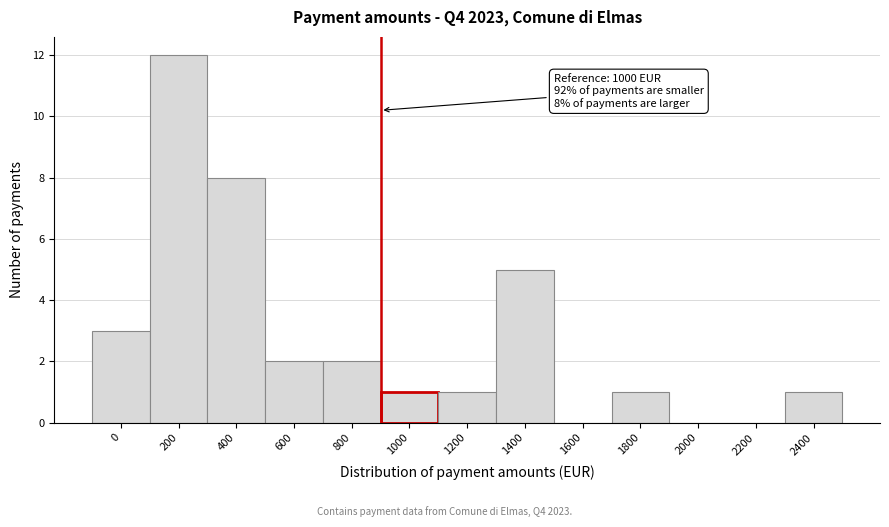

Reading left to right, transcribe all the data shown in this chart.

0=3	200=12	400=8	600=2	800=2	1000=1	1200=1	1400=5	1600=0	1800=1	2000=0	2200=0	2400=1